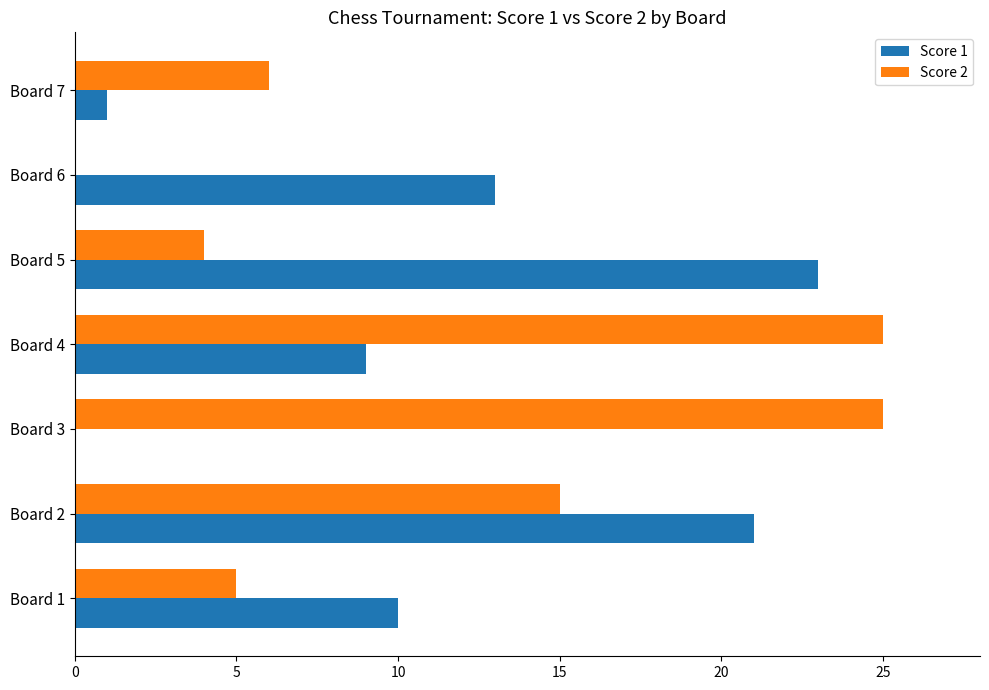

Where is Score 2 nearest to the value 12?

Board 2